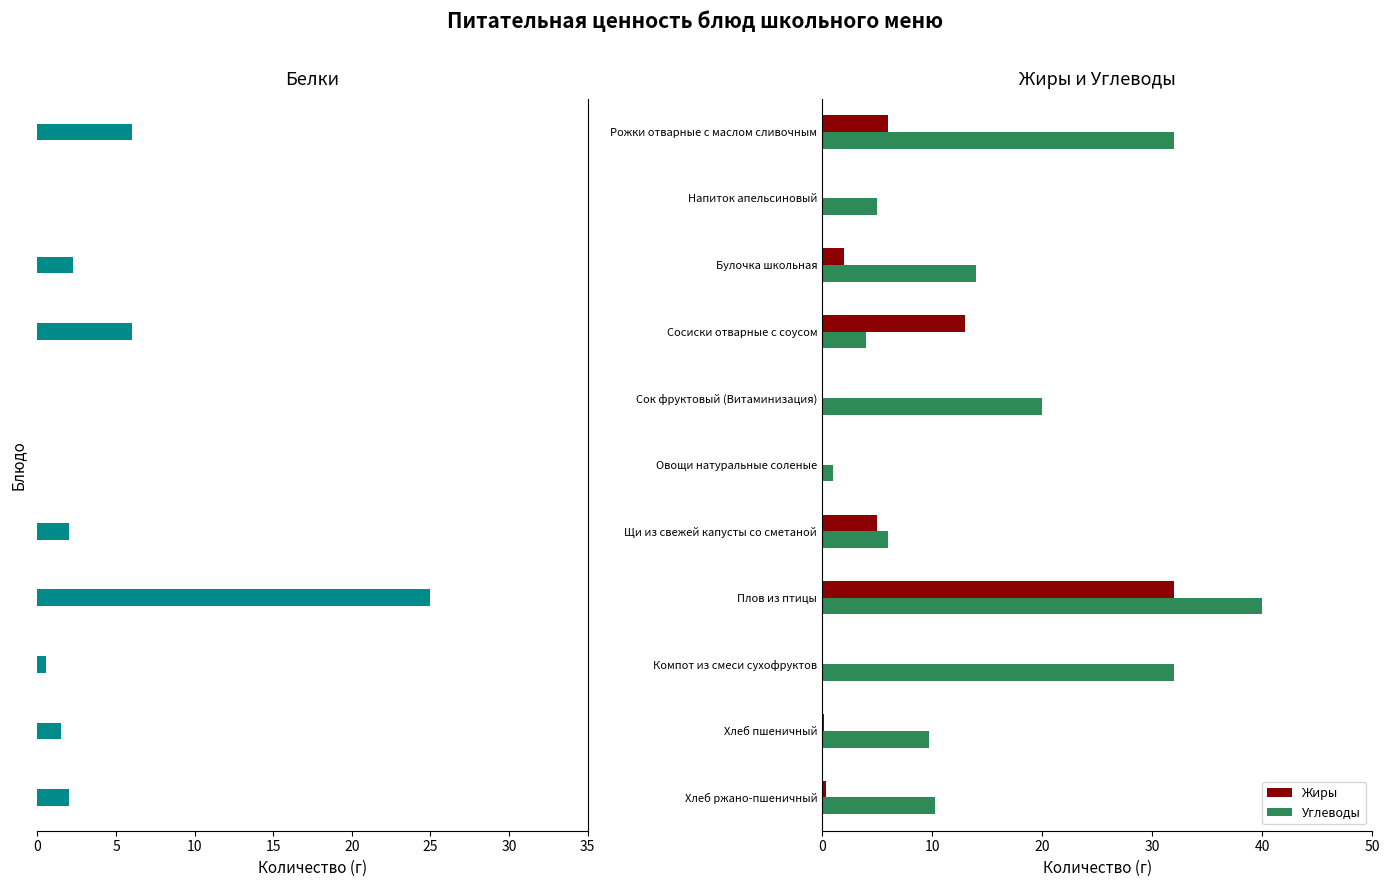

Which category has the highest value in the Жиры series?

Плов из птицы